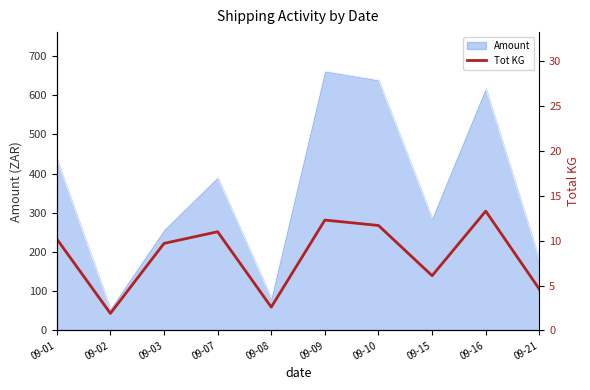

Reading left to right, what are all the values shown in this chart?

09-01=10.2	09-02=1.9	09-03=9.7	09-07=11.0	09-08=2.6	09-09=12.3	09-10=11.7	09-15=6.1	09-16=13.3	09-21=4.6